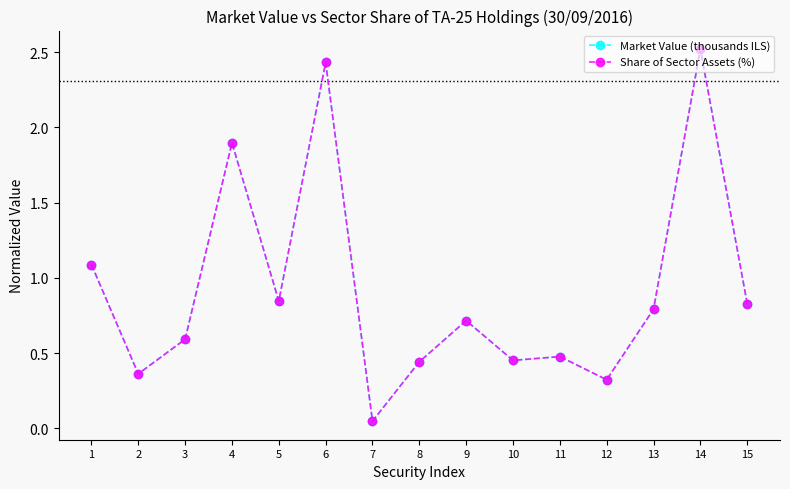

Does the chart have visible grid lines?

No